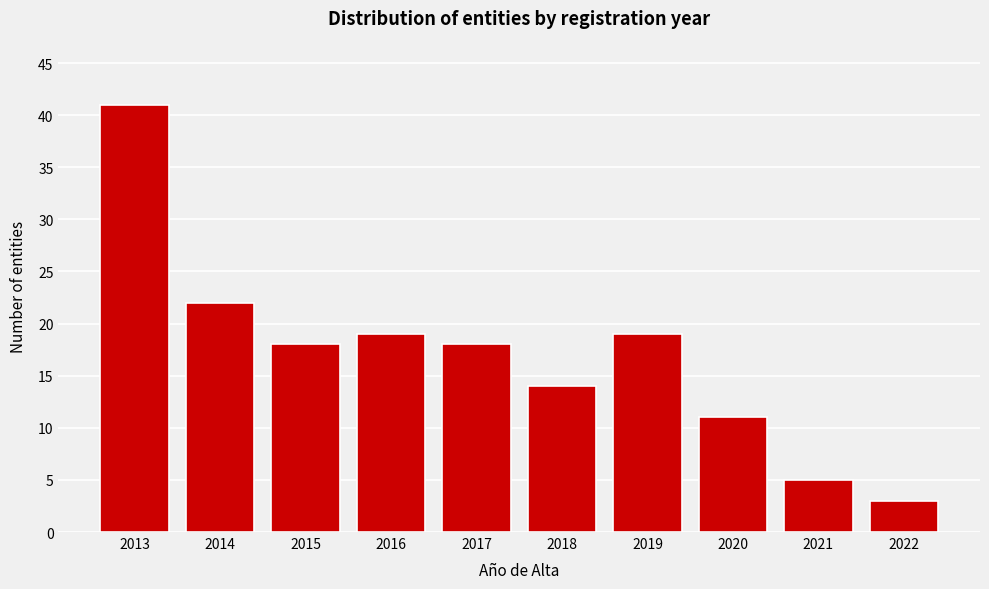

Reading left to right, list all the values displayed in this chart.

2013=41	2014=22	2015=18	2016=19	2017=18	2018=14	2019=19	2020=11	2021=5	2022=3